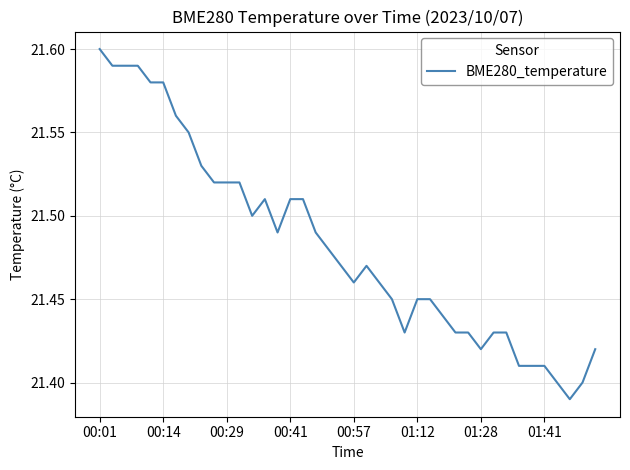

Is this an area chart (filled region under the line)?

No